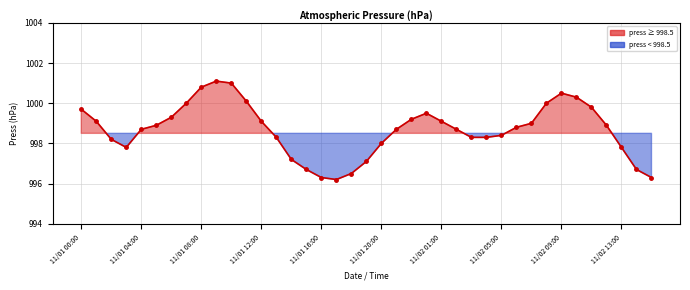

How many points are higher than both their immediate neighbors (excluding endpoints)?

3